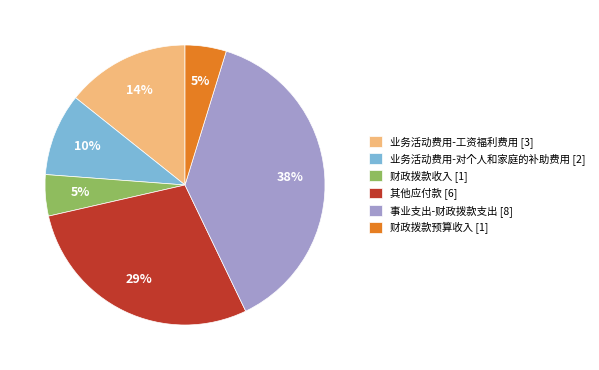

To the nearest percent, what is the difference between the largest and smallest slice percentages?

33%